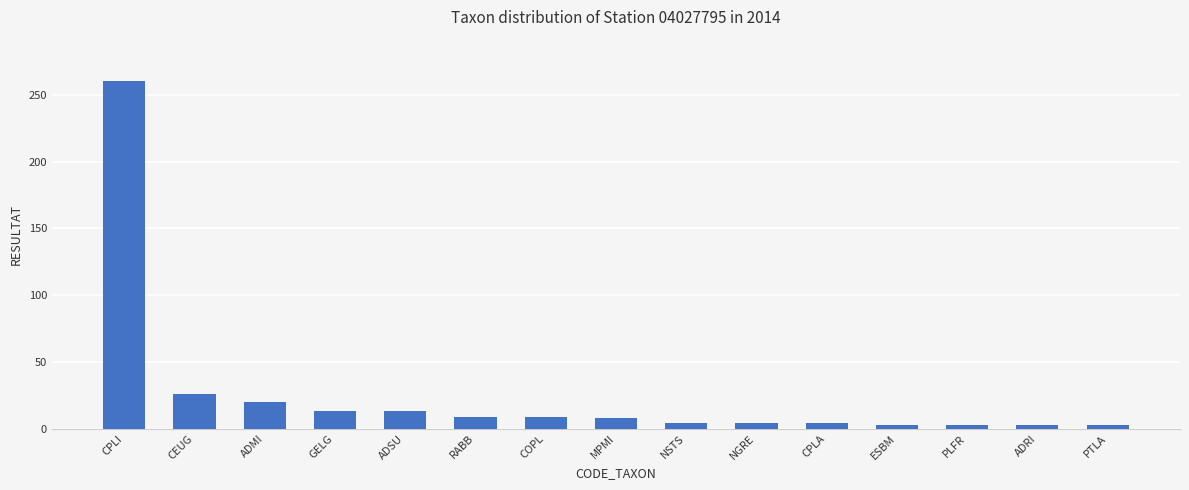

What is the difference between the maximum and minimum values?

257